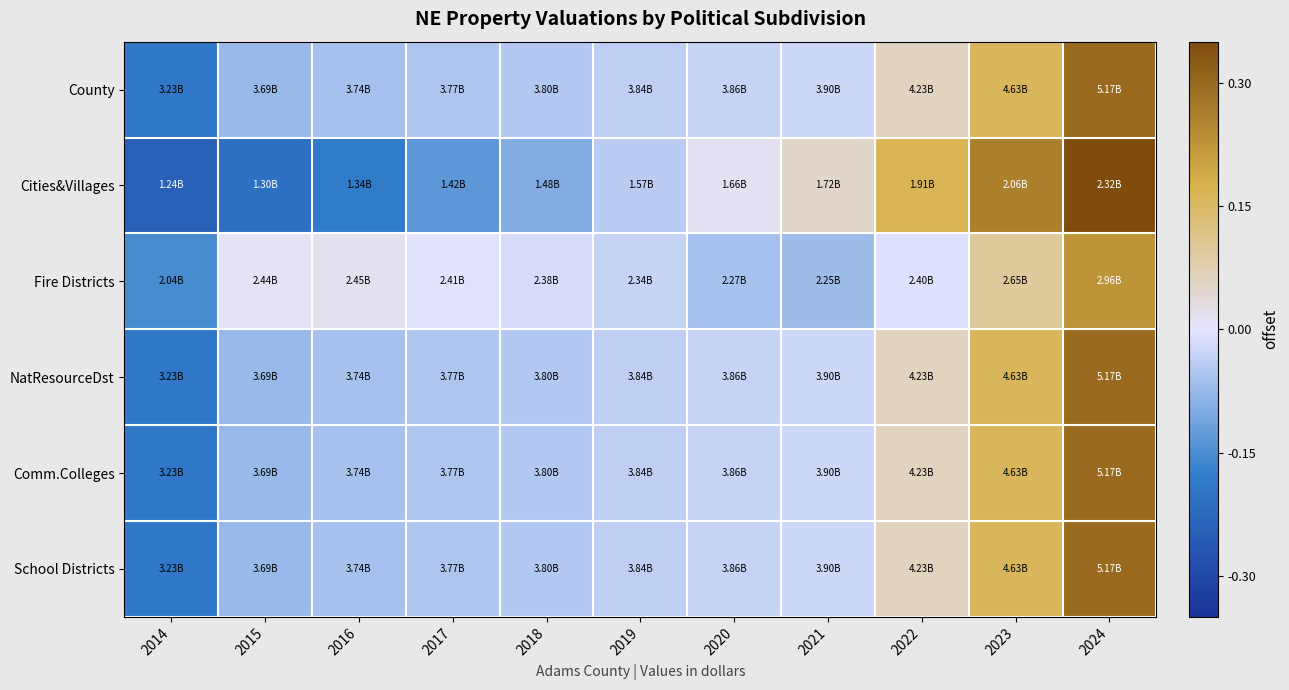

What is the maximum value shown in the chart?

0.4